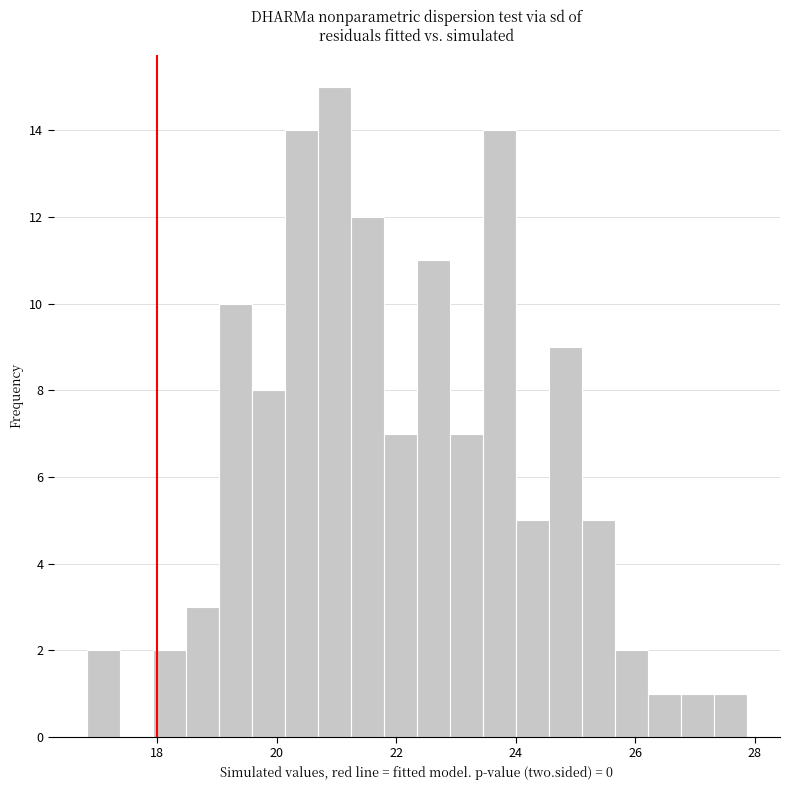

Read against the x-axis, roughly where is the centre of the tallest bar?

21.0